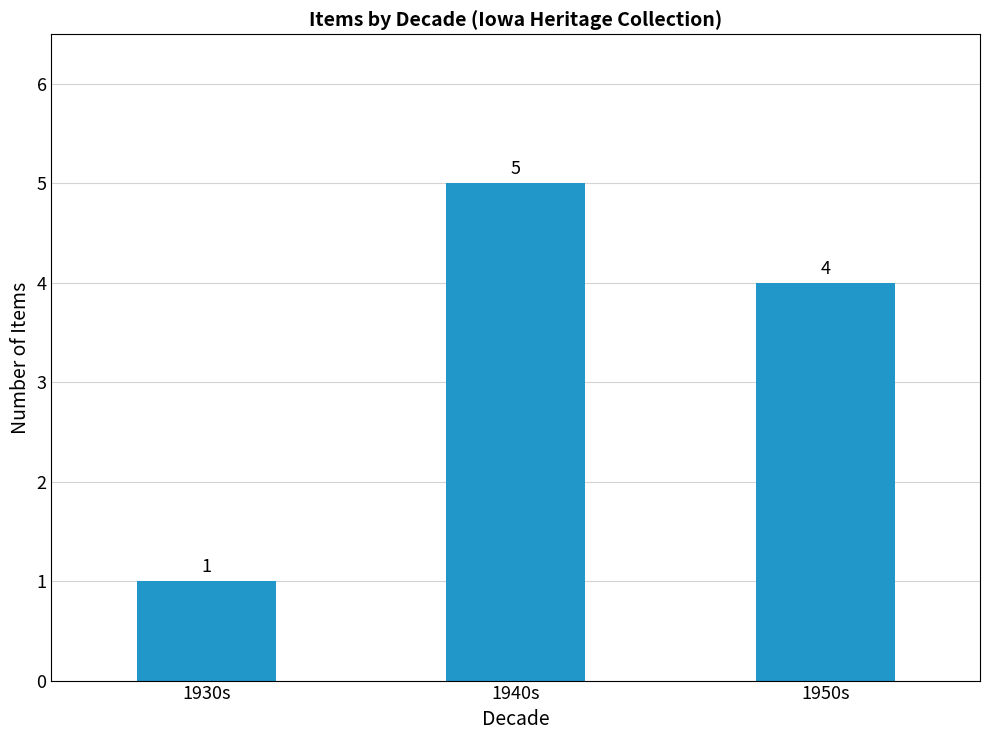

What is the sum of the values at 1930s and 1950s?

5